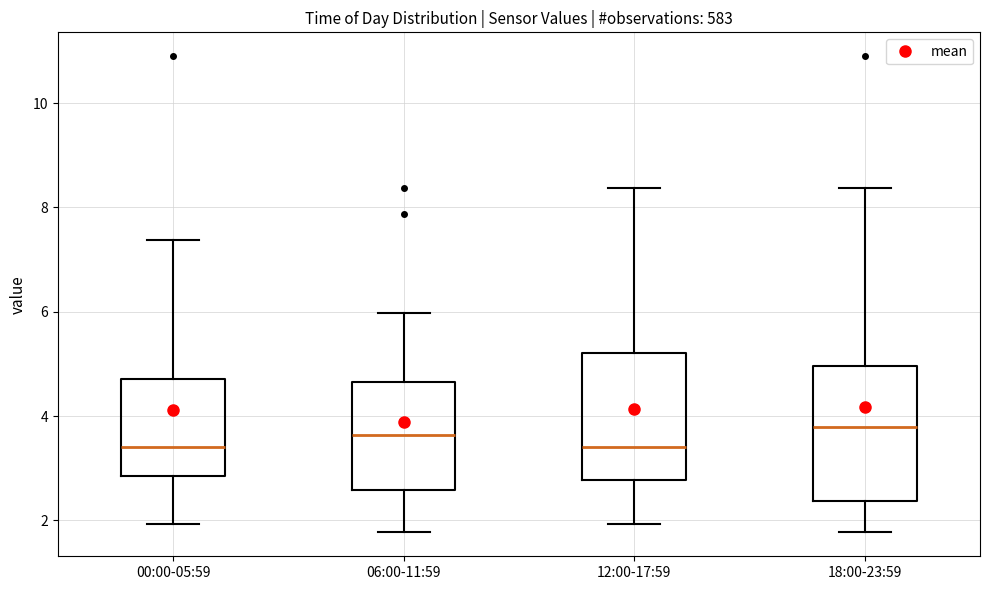

Where does the lower whisker of the box for 12:00-17:59 end on the y-axis? The values are not printed on the chart, so give them approximately, as read against the axis.

2.0